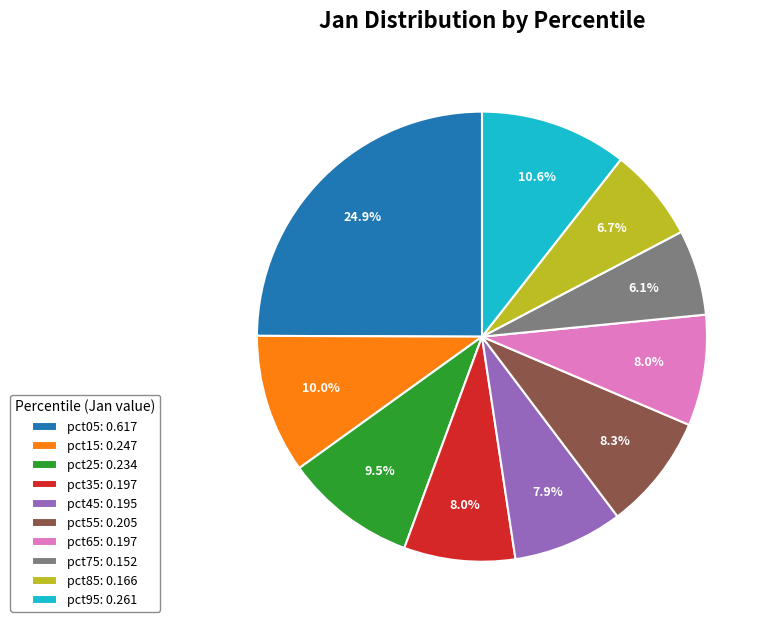

Which category has the smallest portion of the pie?

pct75